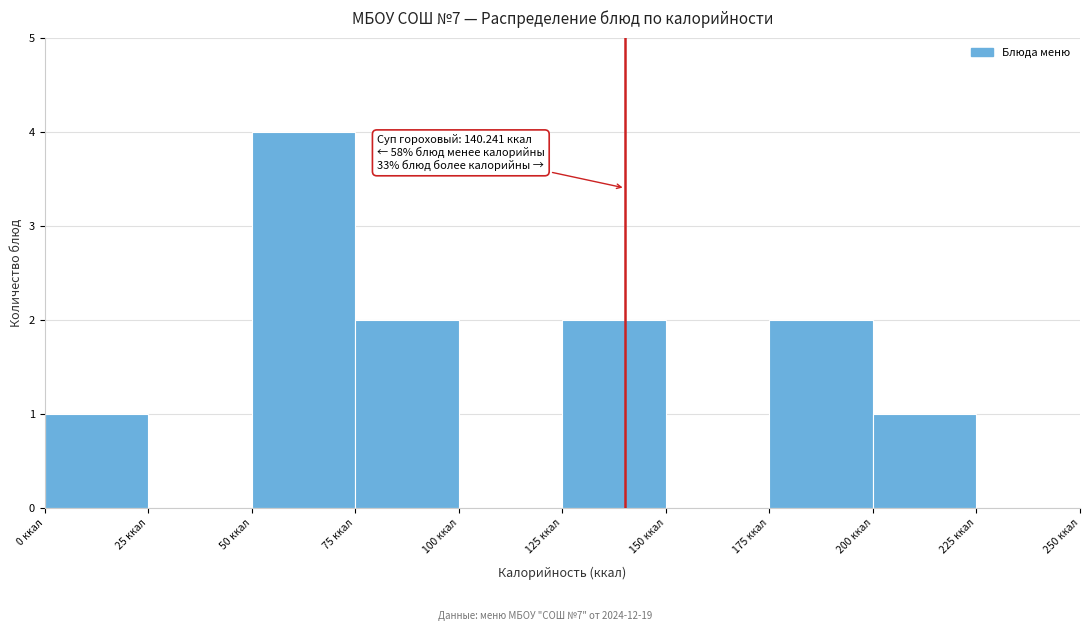

Which range on the x-axis has the tallest bar?

50 to 75